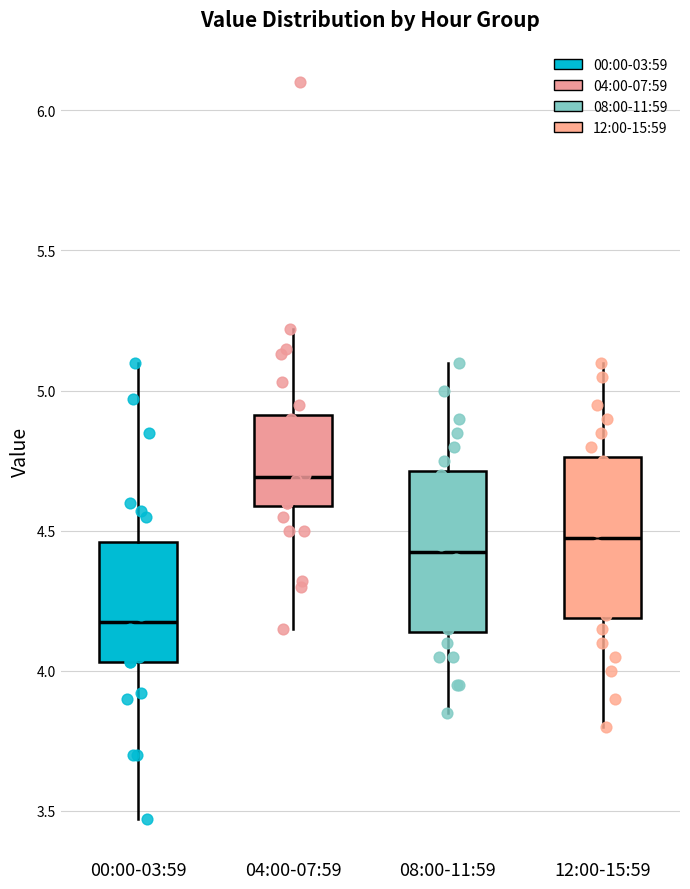

Where is the upper edge of the box for 08:00-11:59 on the y-axis? The values are not printed on the chart, so give them approximately, as read against the axis.

4.70